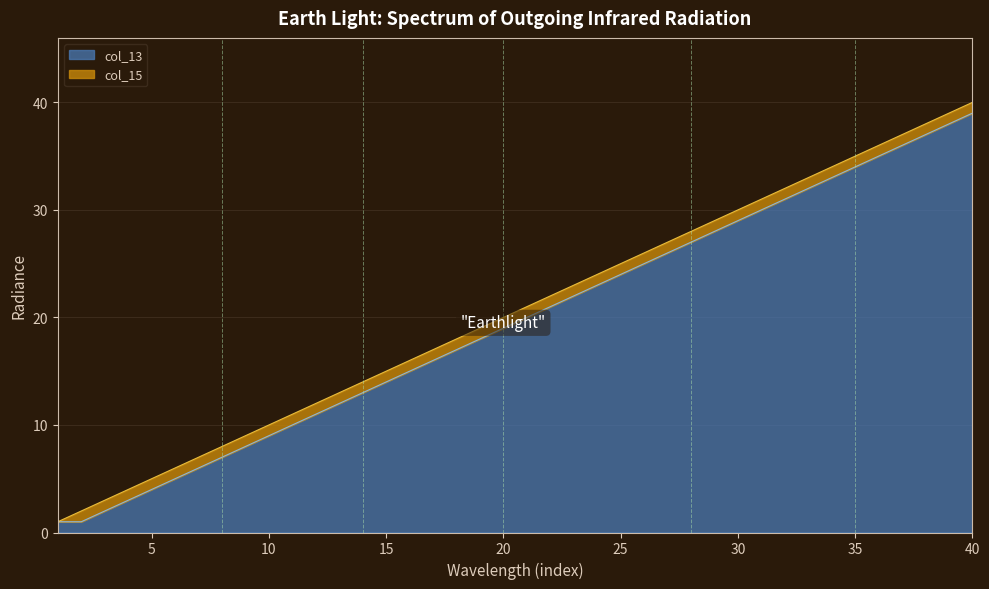

What is the difference between the second highest and second lowest values in the col_13 series?

37